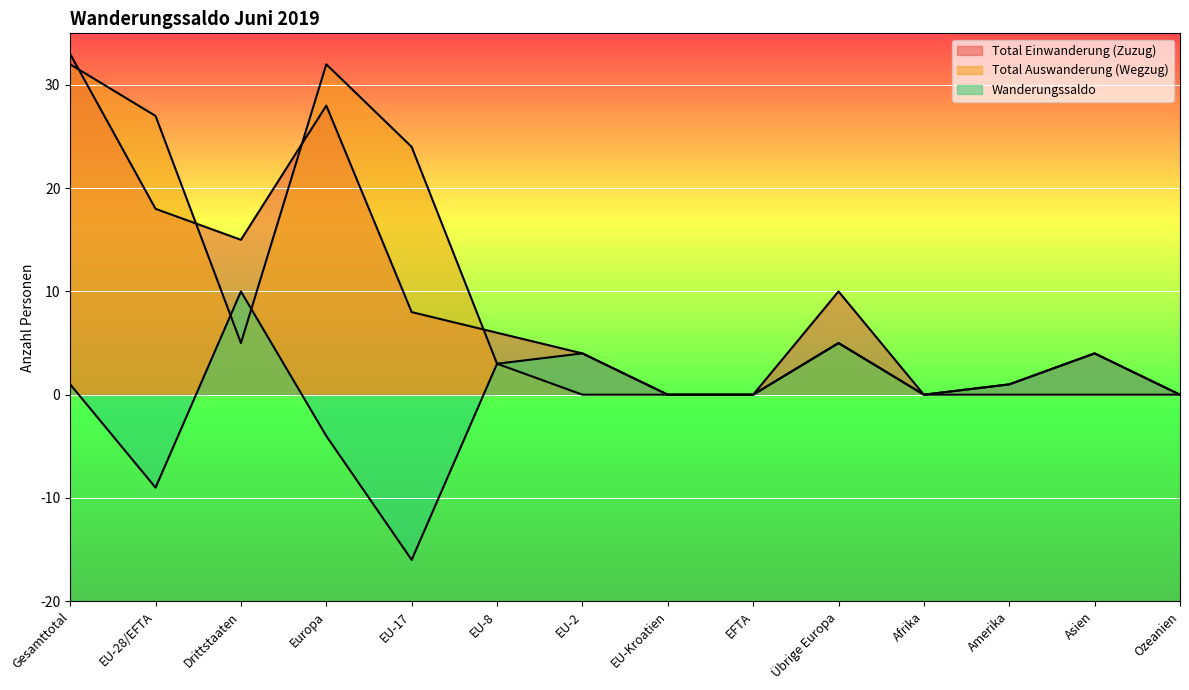

How many data points does each series have?

14